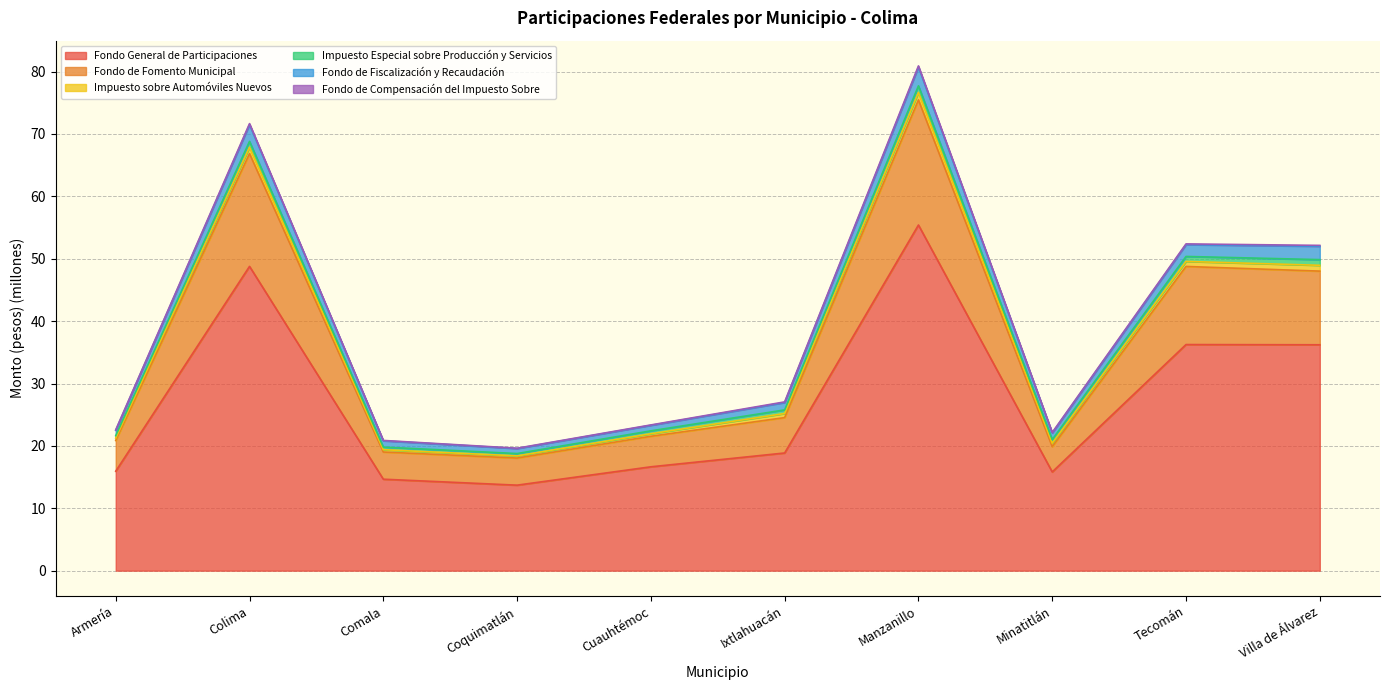

What is the maximum value for Fondo General de Participaciones?

55.4